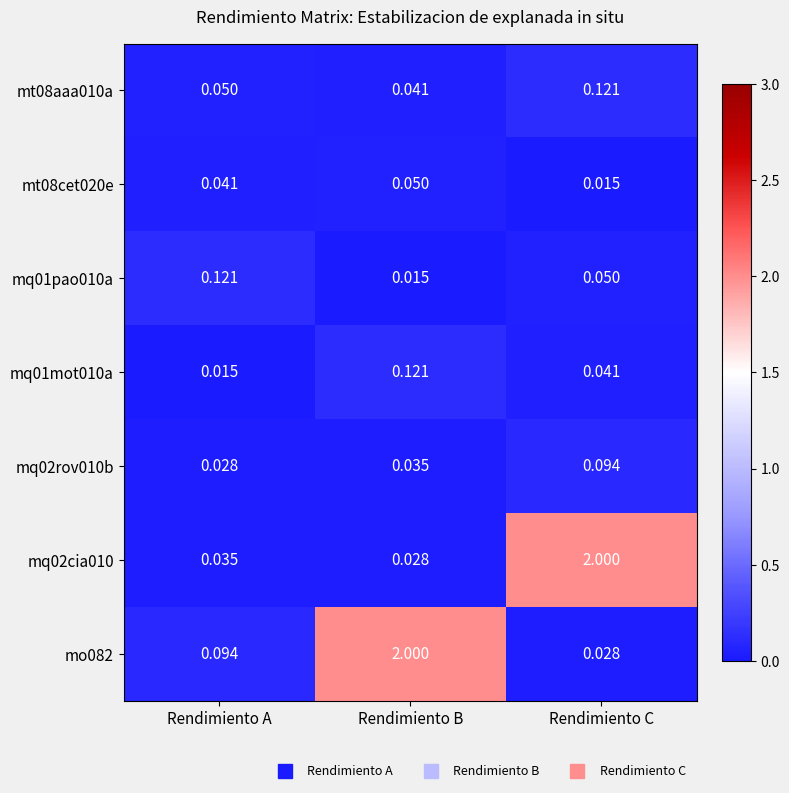

At which label does mq01mot010a reach its peak?

Rendimiento B